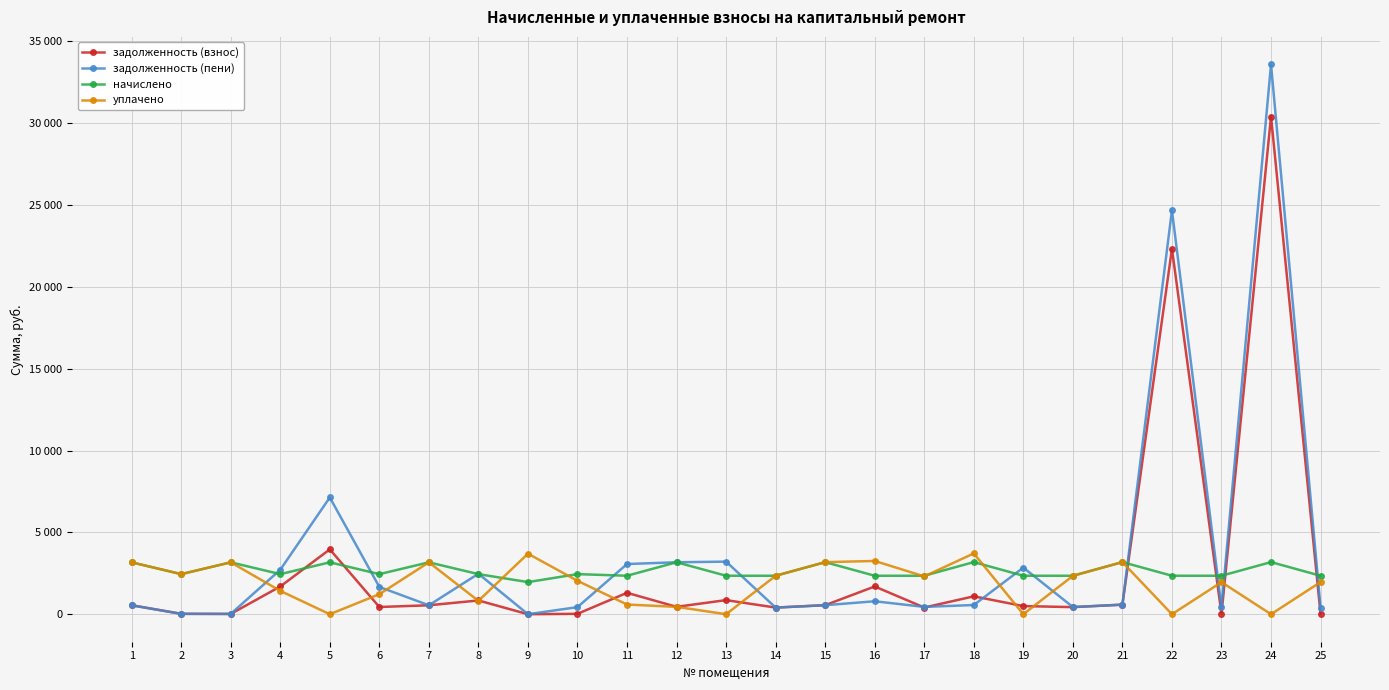

How many intersections are there between уплачено and начислено?

5